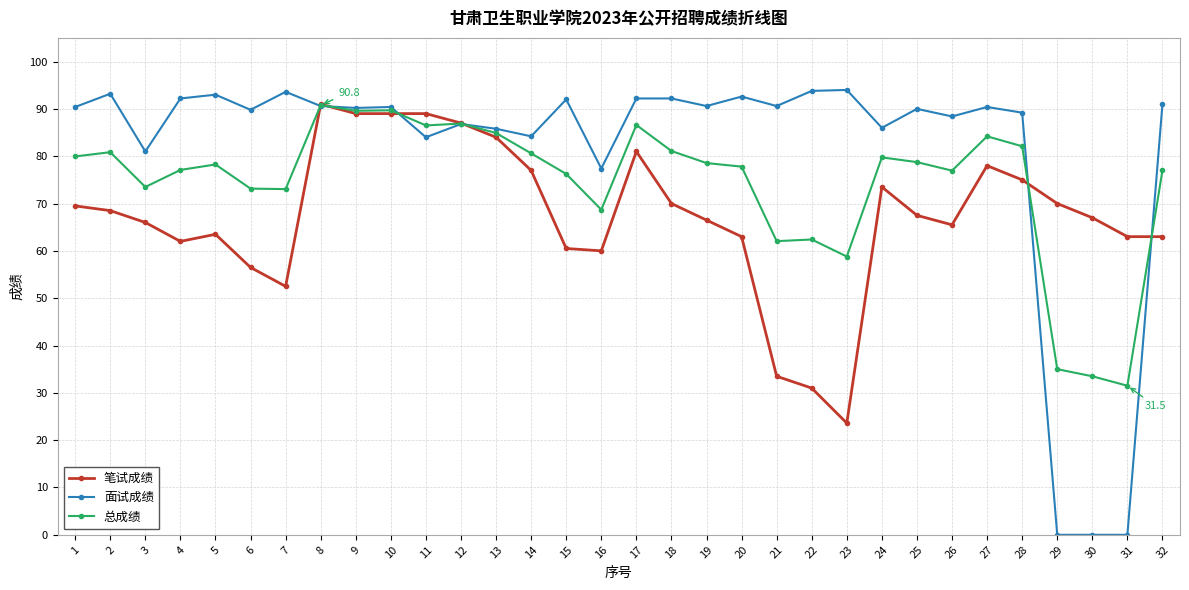

What is the approximate value of 总成绩 at 11?

86.5